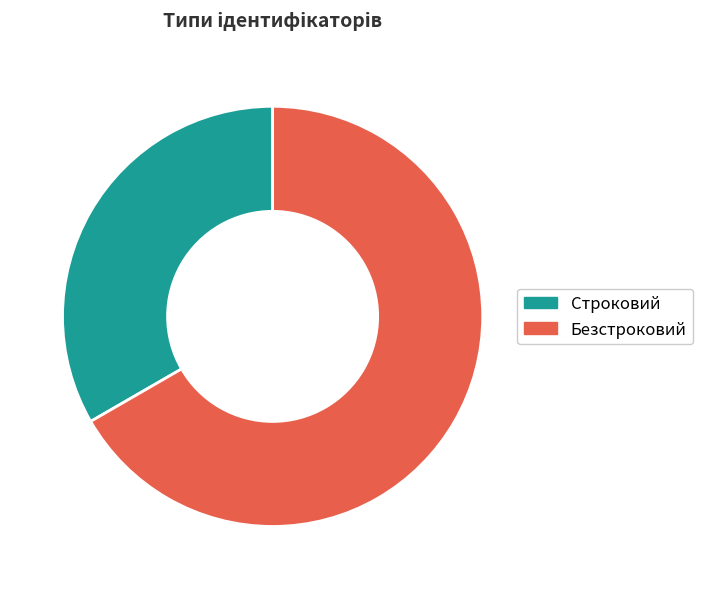

Between Строковий and Безстроковий, which is larger?

Безстроковий